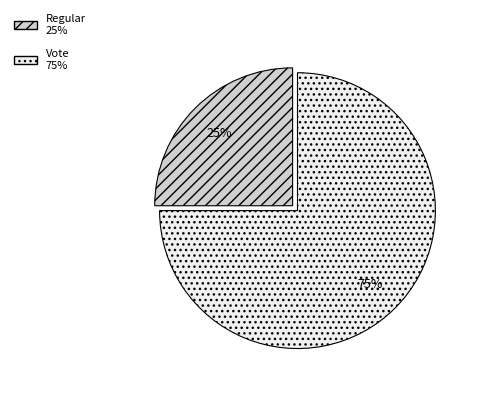

Combined, do Vote and Regular account for over 50%?

Yes